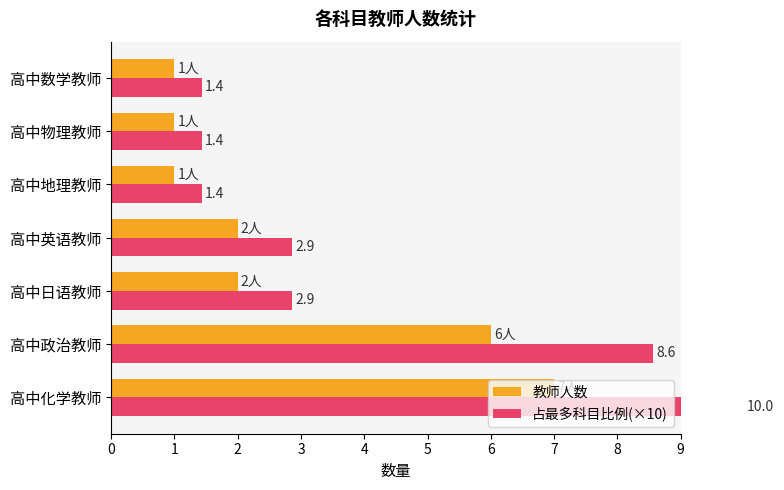

What is the spread (max minus min) of values at 1?

2.6